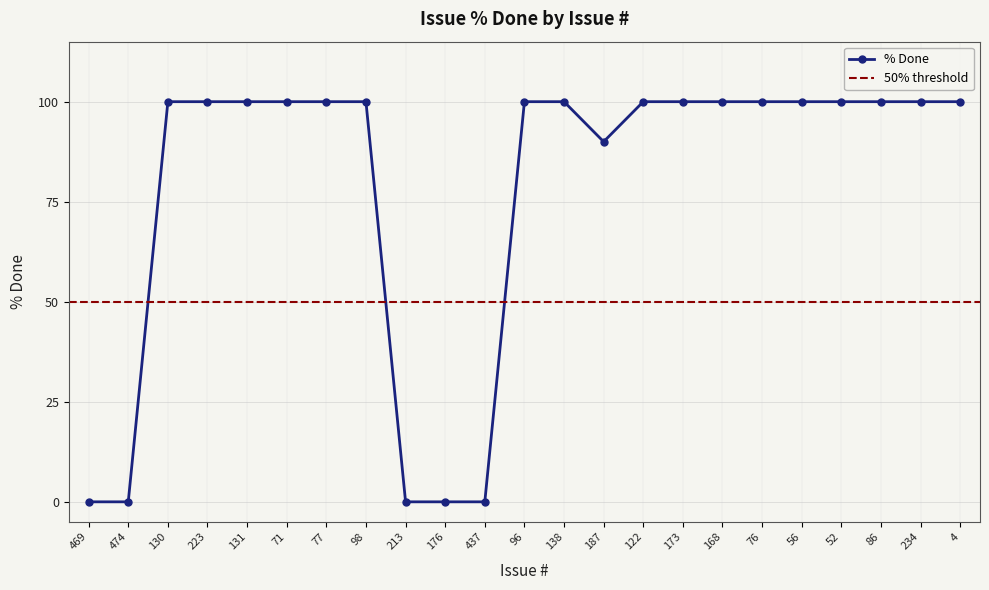

What is the sum of the values at 474 and 71?

100